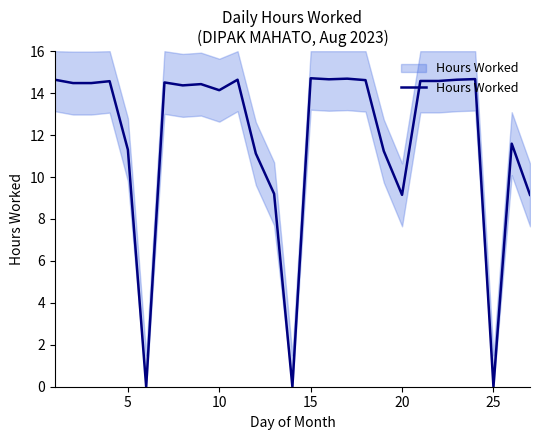

Is this an area chart (filled region under the line)?

No